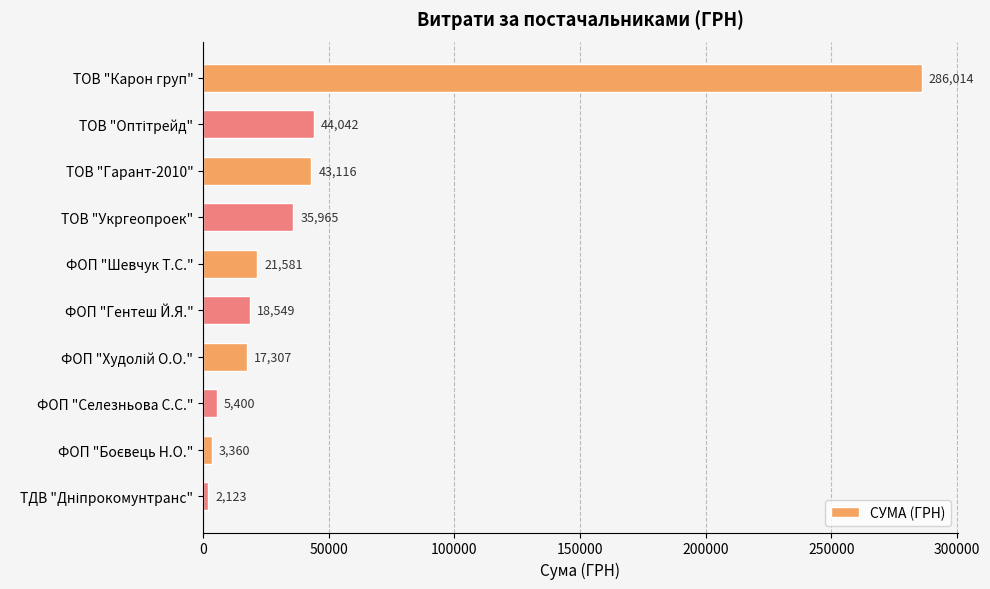

What is the greatest value displayed?

286013.9